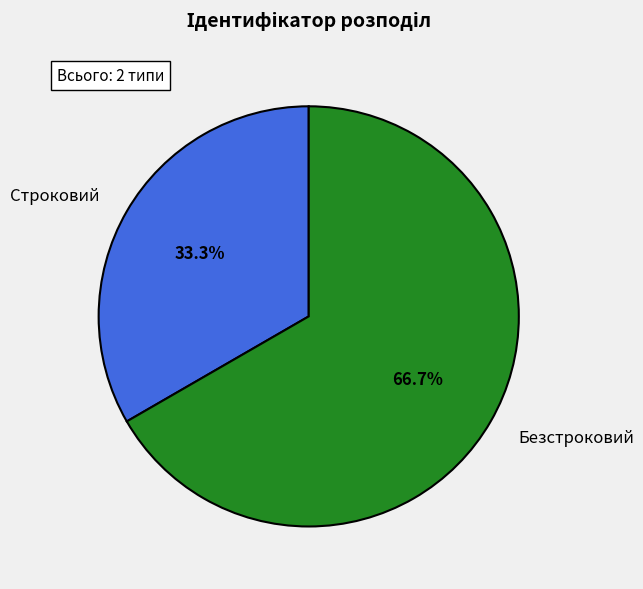

To the nearest percent, what percentage of the pie is Безстроковий?

67%